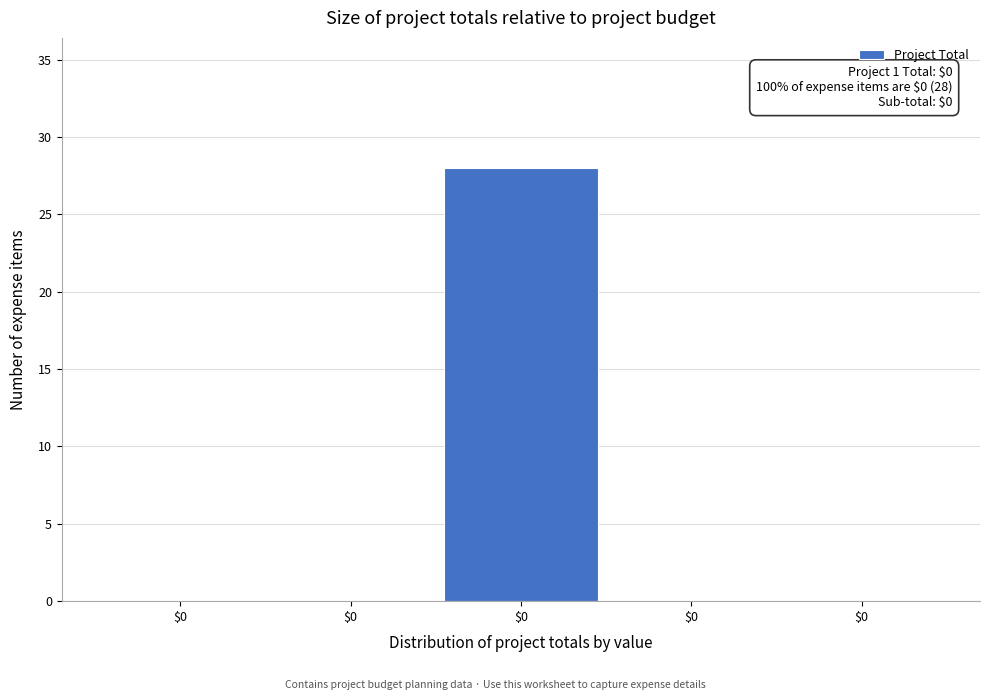

Count the number of data series in this chart.

1